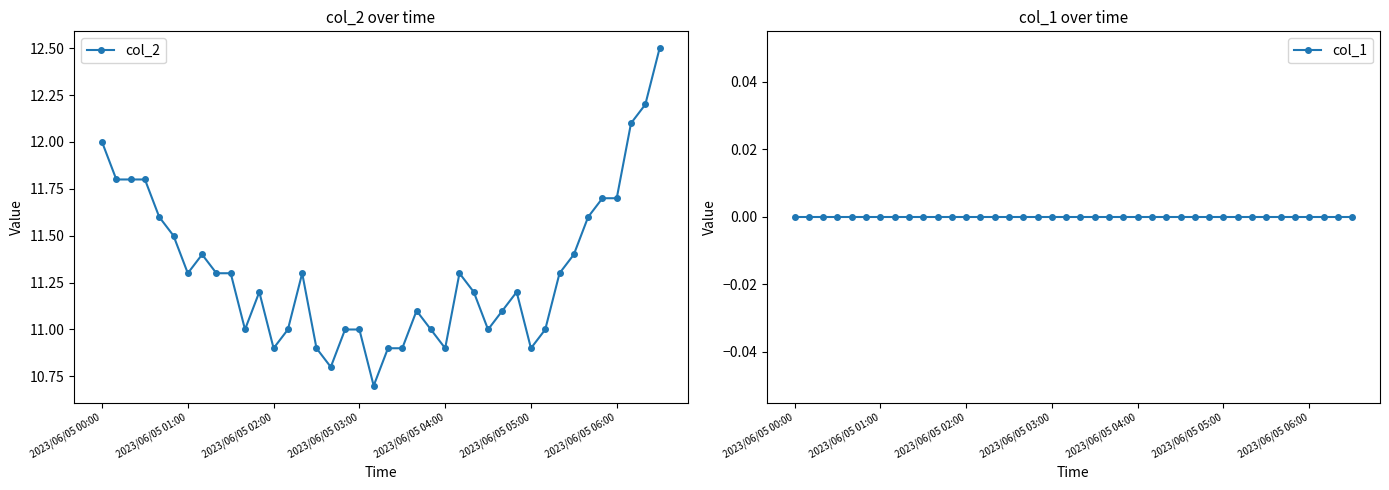

What position from the right is 14?

26